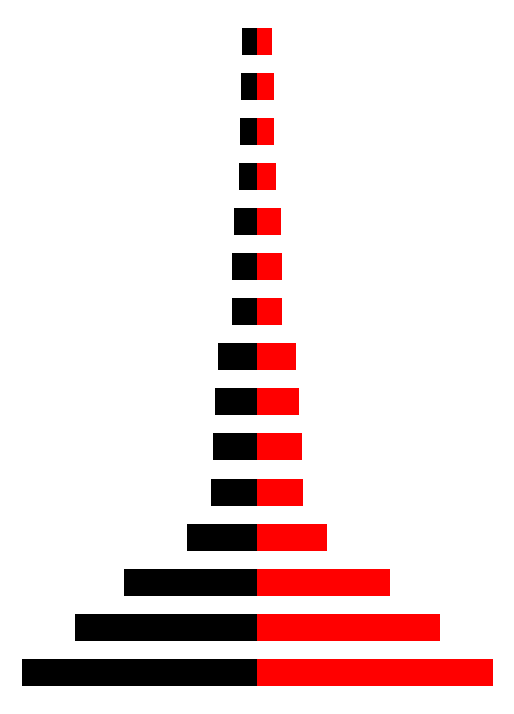

What is the value of the Runden bar at the 2nd from the left?

760.8